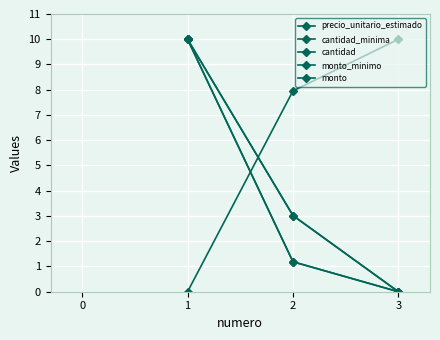

Is this an area chart (filled region under the line)?

No